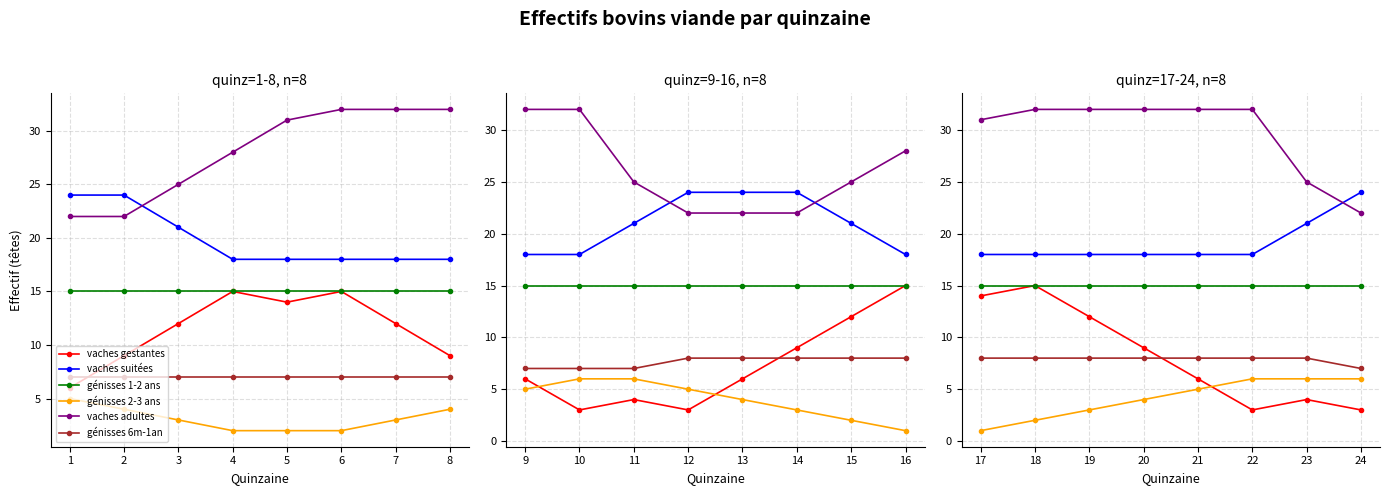

Which series has the widest spread of values?

vaches gestantes